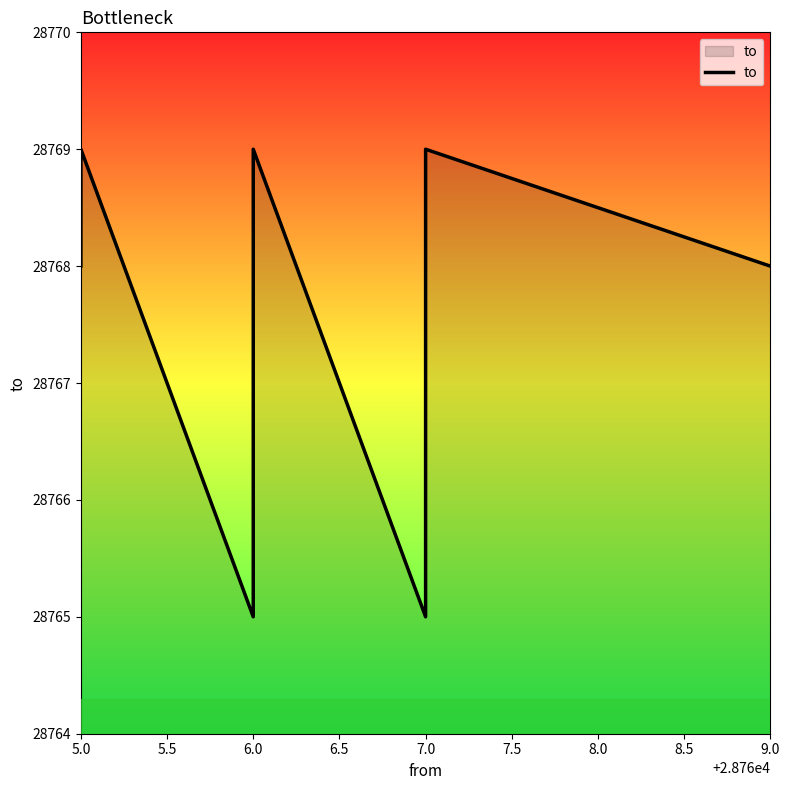

What position from the left is 7.0?

5